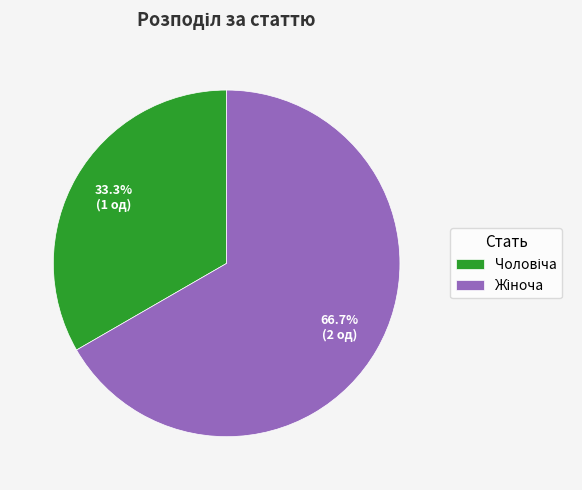

Is there any slice that represents more than half of the pie?

Yes